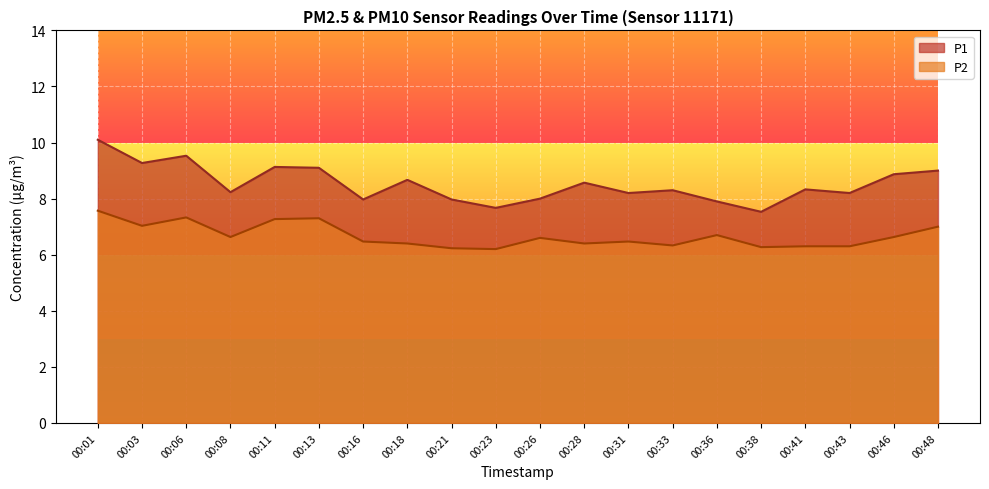

What is the maximum value for P2?

7.6